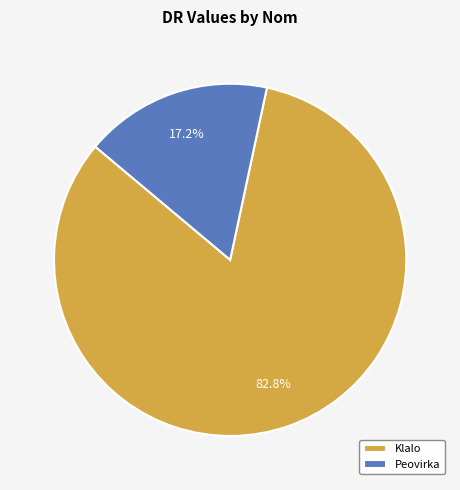

To the nearest percent, what is the average slice percentage?

50%